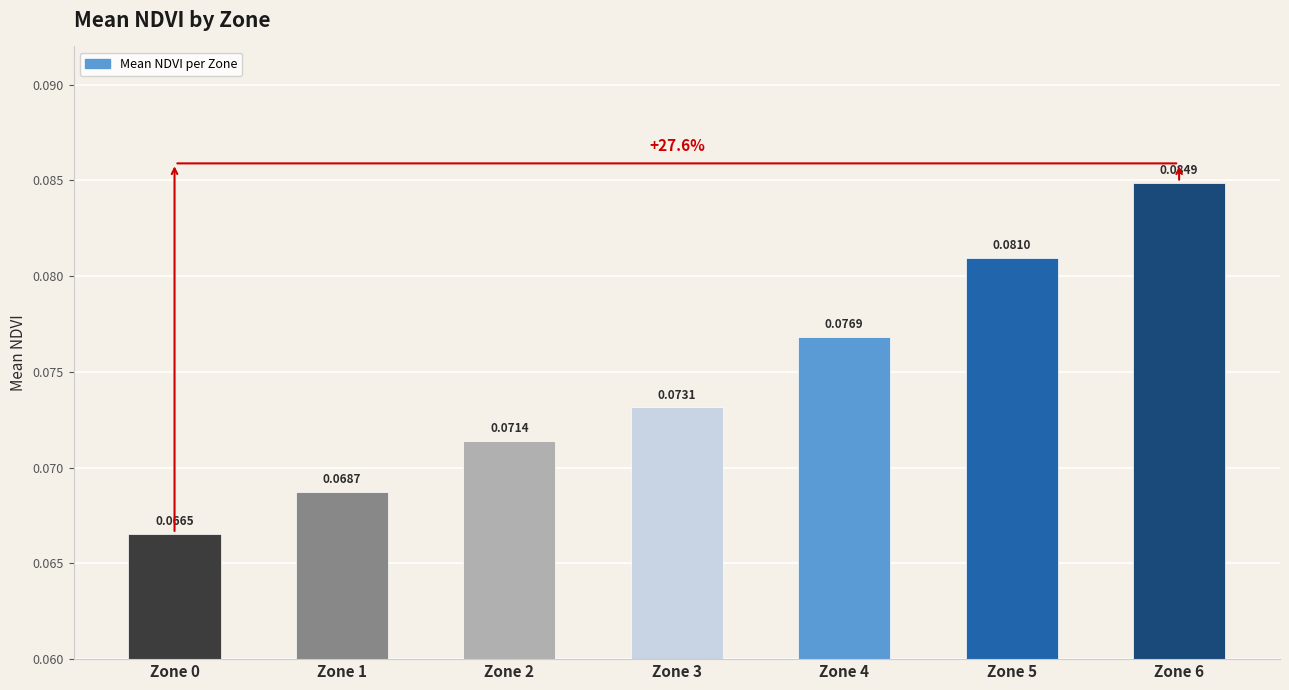

Between Zone 5 and Zone 1, which is larger?

Zone 5